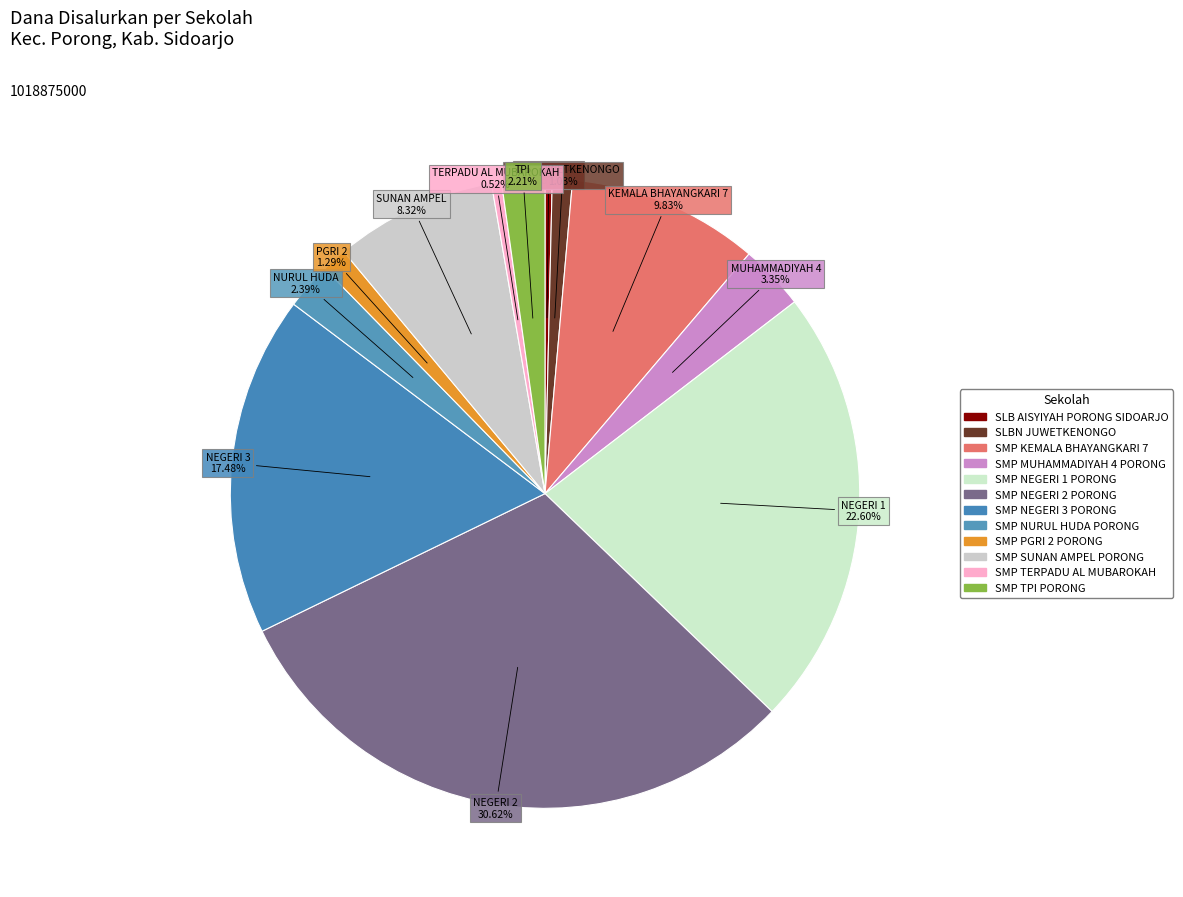

Combined, do SMP SUNAN AMPEL PORONG and SMP PGRI 2 PORONG account for over 50%?

No